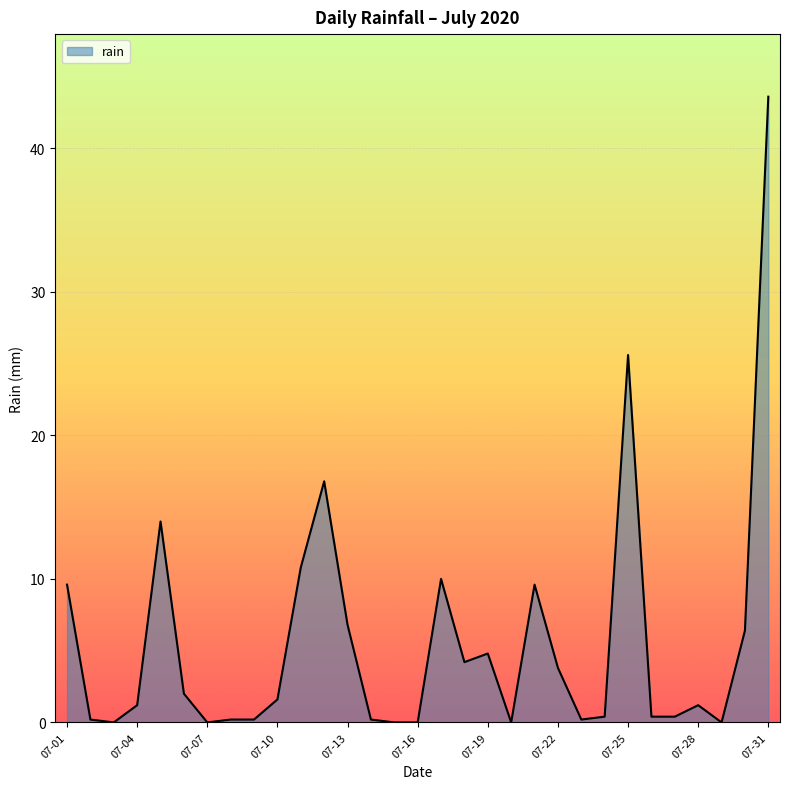

How many lines are shown in the chart?

1